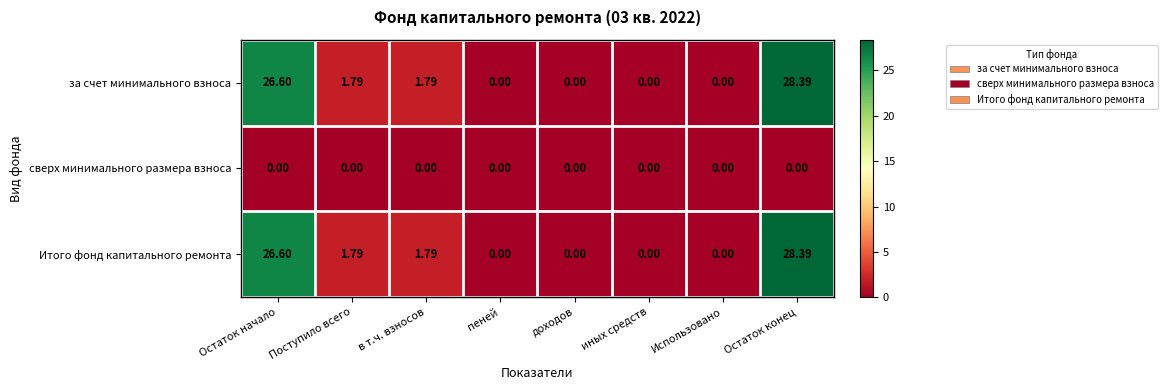

How many data points does each series have?

8